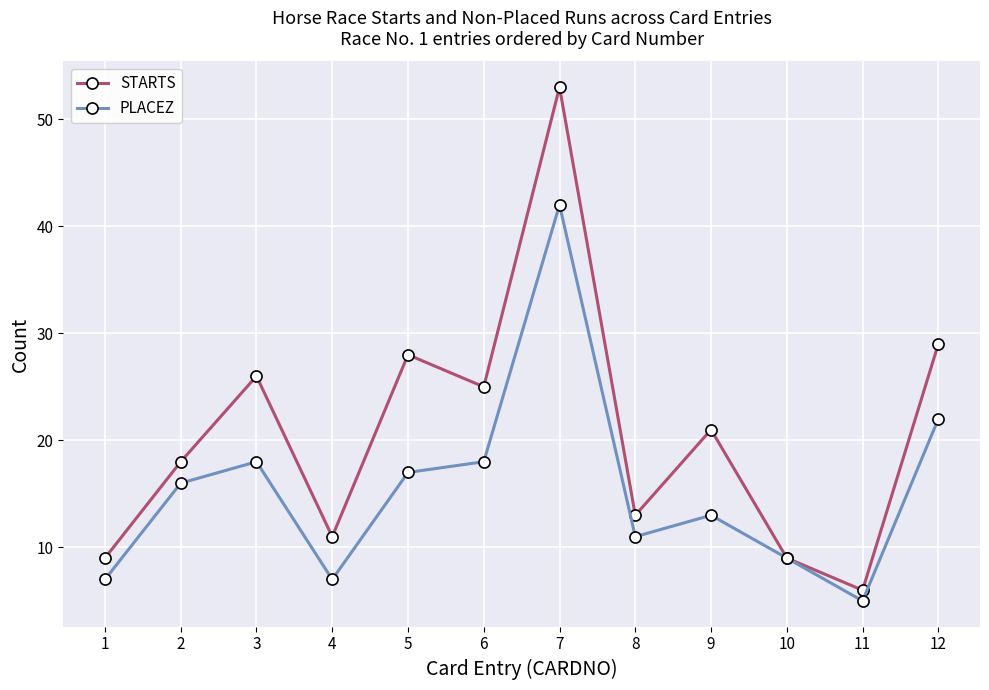

At 8, list the series in order from smallest to largest.

PLACEZ, STARTS